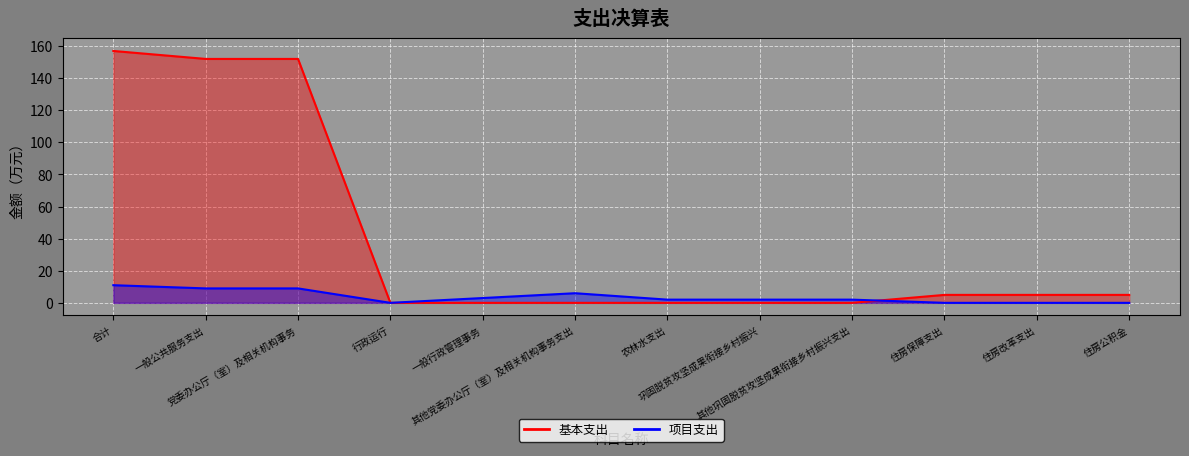

What is the difference between the second highest and second lowest values in the 项目支出 series?

9.0